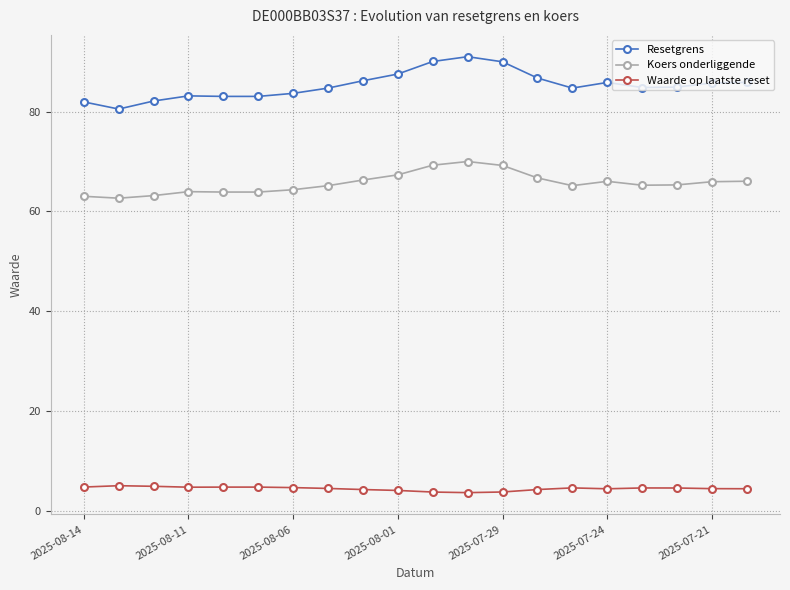

What is the value of the Resetgrens point at the 1st from the left?

81.9